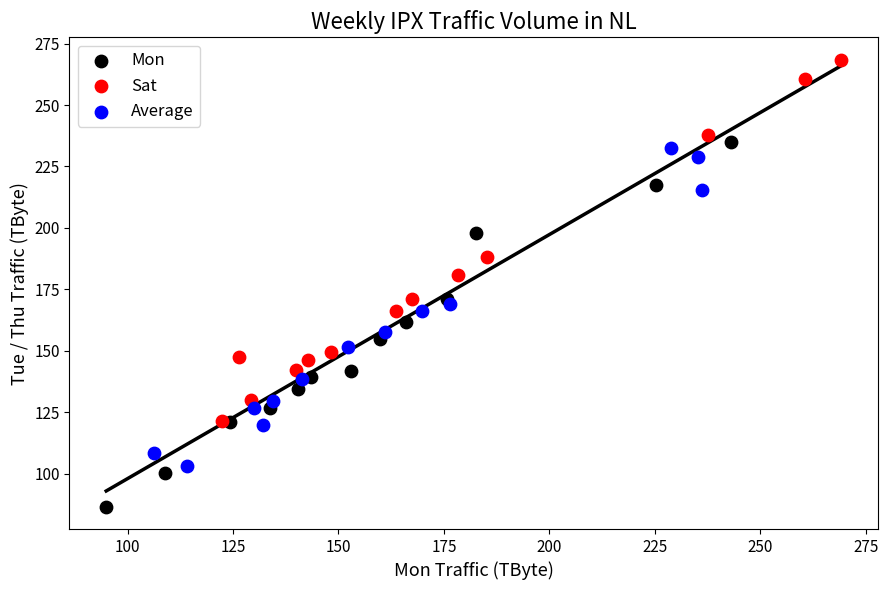

What are all the series names shown in the legend?

Mon, Sat, Average